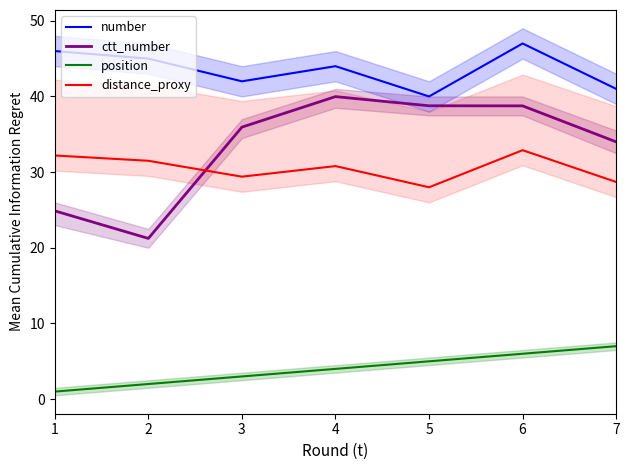

Which category has the lowest value in the number series?

5